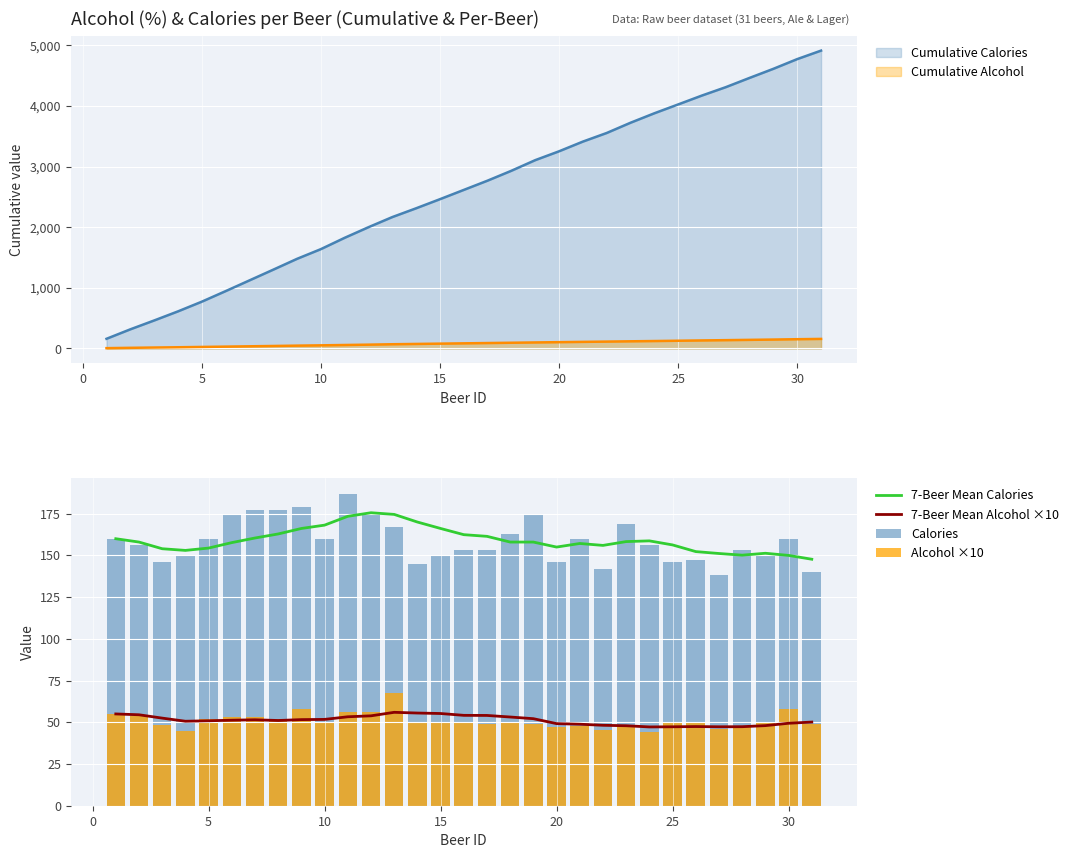

What is the highest value of the 7-Beer Mean Alcohol ×10 series?

56.0